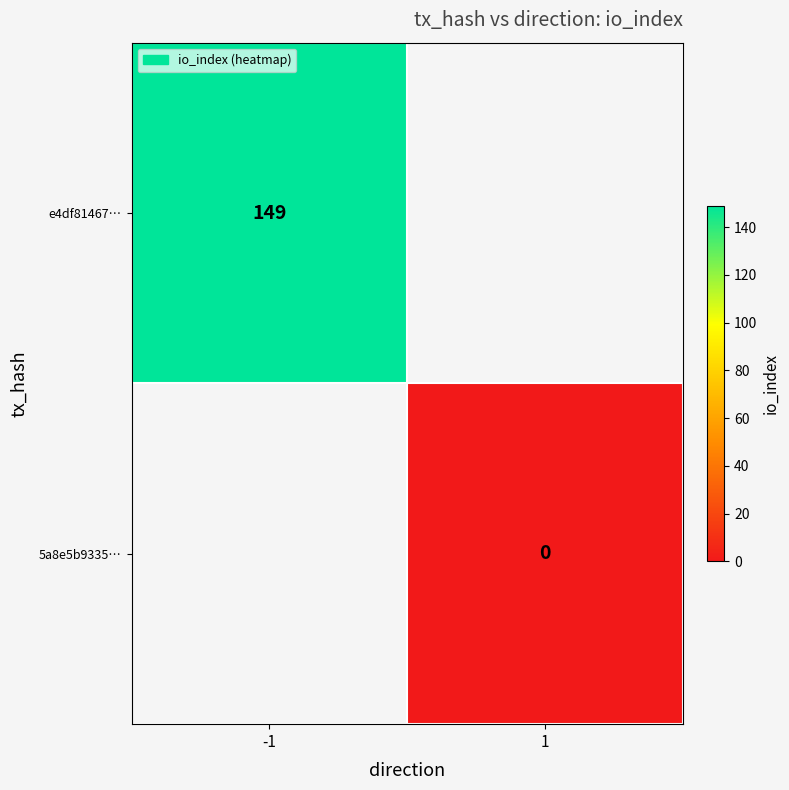

The e4df81467… series shows 149 at -1. True or false?

True